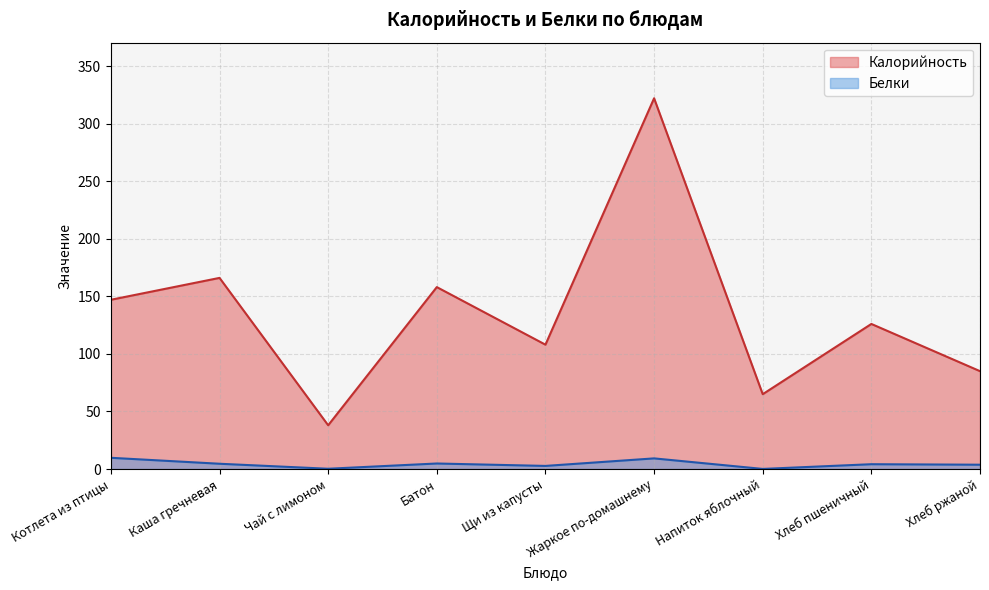

What is the label of the 4th point from the left?

Батон